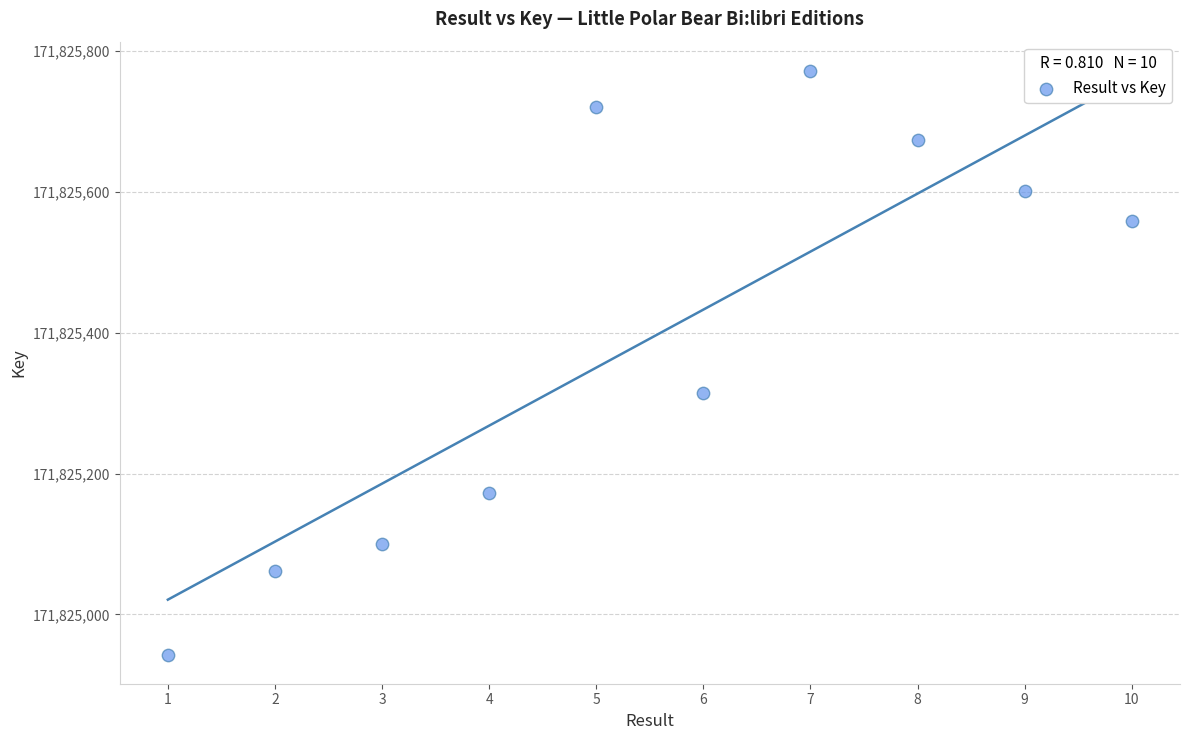

What is the average X value?

6